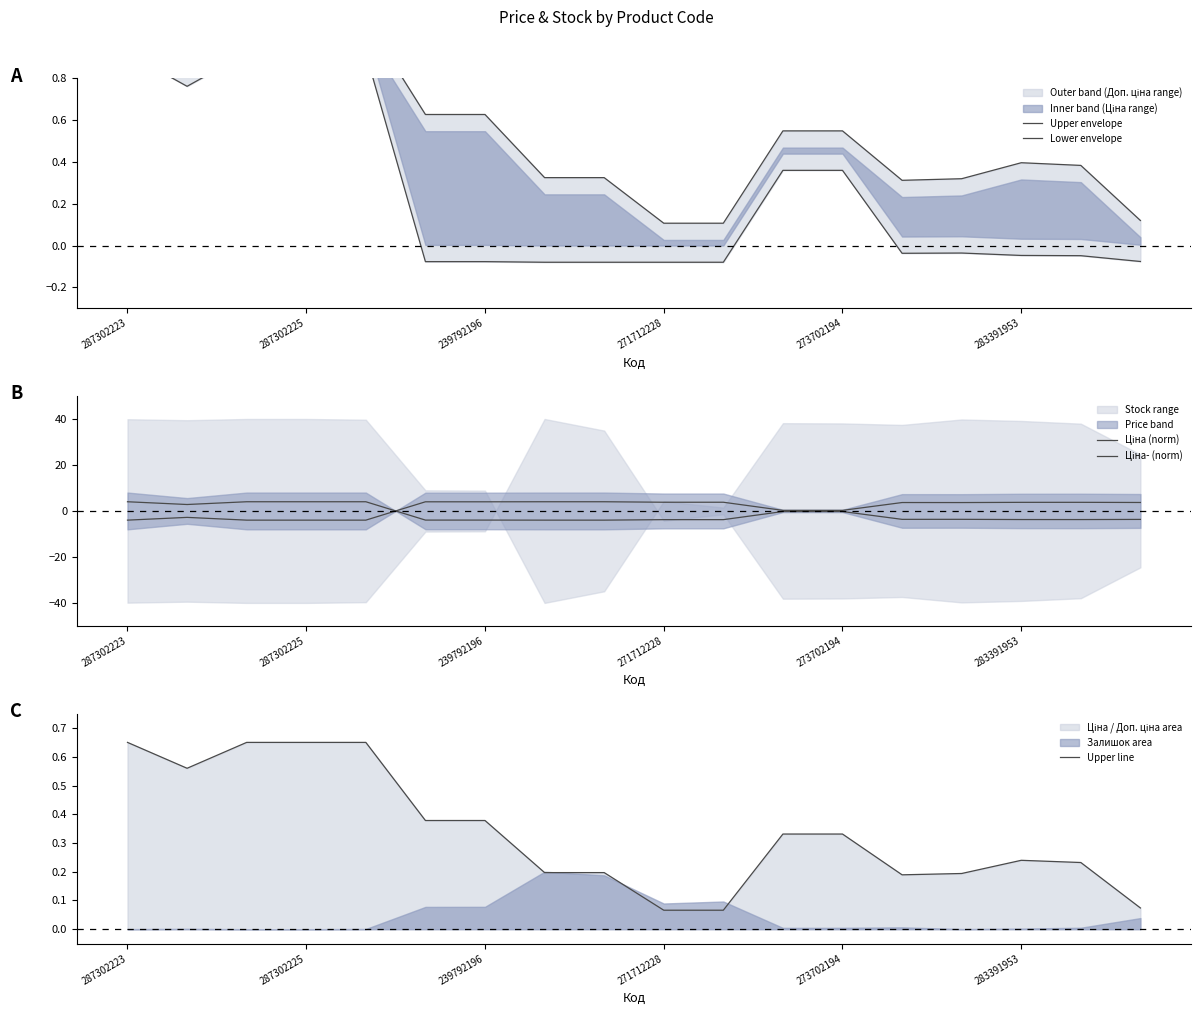

Reading left to right, what are all the values shown in this chart?

Upper envelope: 1.1	0.9	1.1	1.1	1.1	0.6	0.6	0.3	0.3	0.1	0.1	0.5	0.5	0.3	0.3	0.4	0.4	0.1
Lower envelope: 0.9	0.8	0.9	0.9	0.9	-0.1	-0.1	-0.1	-0.1	-0.1	-0.1	0.4	0.4	-0.0	-0.0	-0.0	-0.0	-0.1
Ціна (norm): 4.0	2.8	4.0	4.0	4.0	-4.0	-4.0	-4.0	-4.0	-3.8	-3.8	-0.3	-0.3	-3.7	-3.6	-3.7	-3.7	-3.7
Ціна- (norm): -4.0	-2.8	-4.0	-4.0	-4.0	4.0	4.0	4.0	4.0	3.8	3.8	0.3	0.3	3.7	3.6	3.7	3.7	3.7
Upper line: 0.7	0.6	0.7	0.7	0.7	0.4	0.4	0.2	0.2	0.1	0.1	0.3	0.3	0.2	0.2	0.2	0.2	0.1